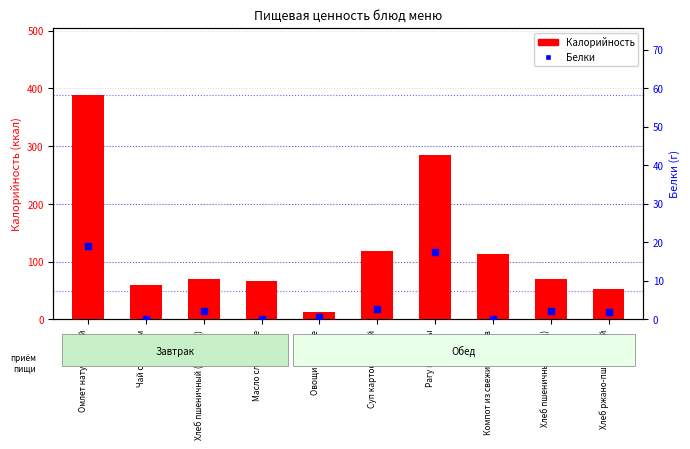

Which series has the largest total across all categories?

Калорийность